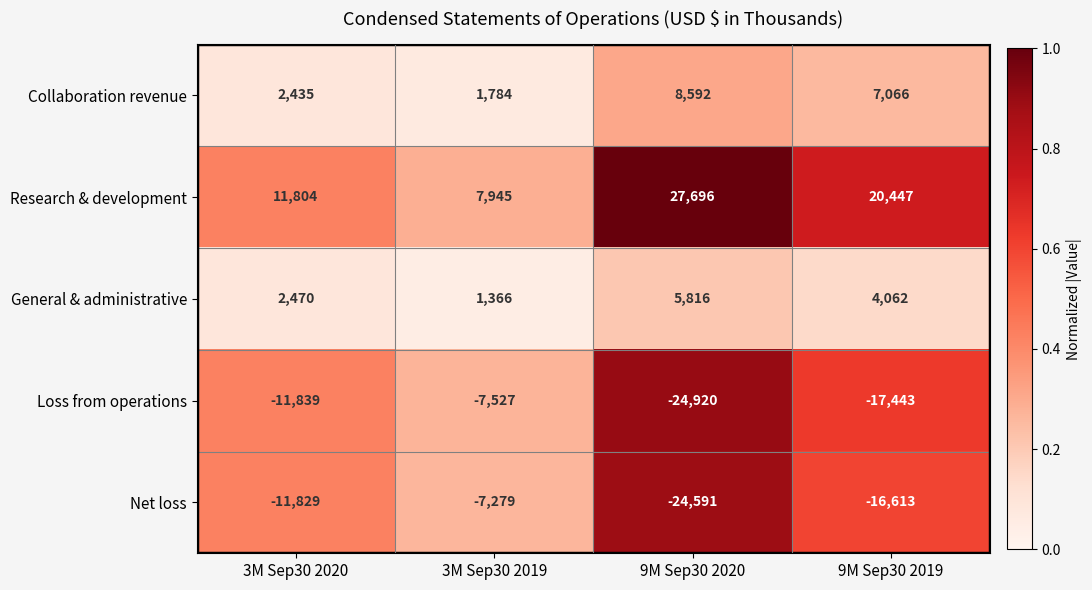

Reading right to left, list all the values displayed in this chart.

Collaboration revenue: 9M Sep30 2019=7066	9M Sep30 2020=8592	3M Sep30 2019=1784	3M Sep30 2020=2435
Research & development: 9M Sep30 2019=20447	9M Sep30 2020=27696	3M Sep30 2019=7945	3M Sep30 2020=11804
General & administrative: 9M Sep30 2019=4062	9M Sep30 2020=5816	3M Sep30 2019=1366	3M Sep30 2020=2470
Loss from operations: 9M Sep30 2019=-17443	9M Sep30 2020=-24920	3M Sep30 2019=-7527	3M Sep30 2020=-11839
Net loss: 9M Sep30 2019=-16613	9M Sep30 2020=-24591	3M Sep30 2019=-7279	3M Sep30 2020=-11829